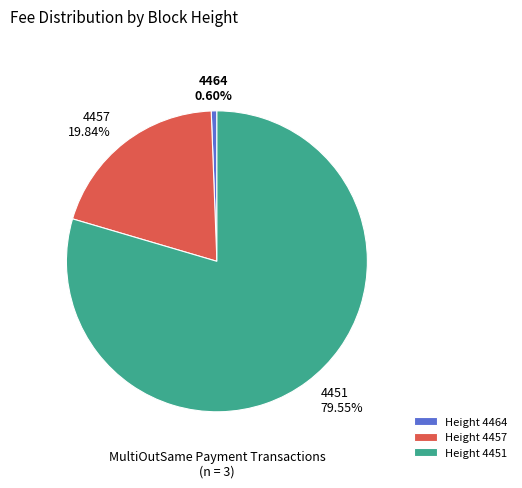

To the nearest percent, what percentage of the pie is 4451?

80%